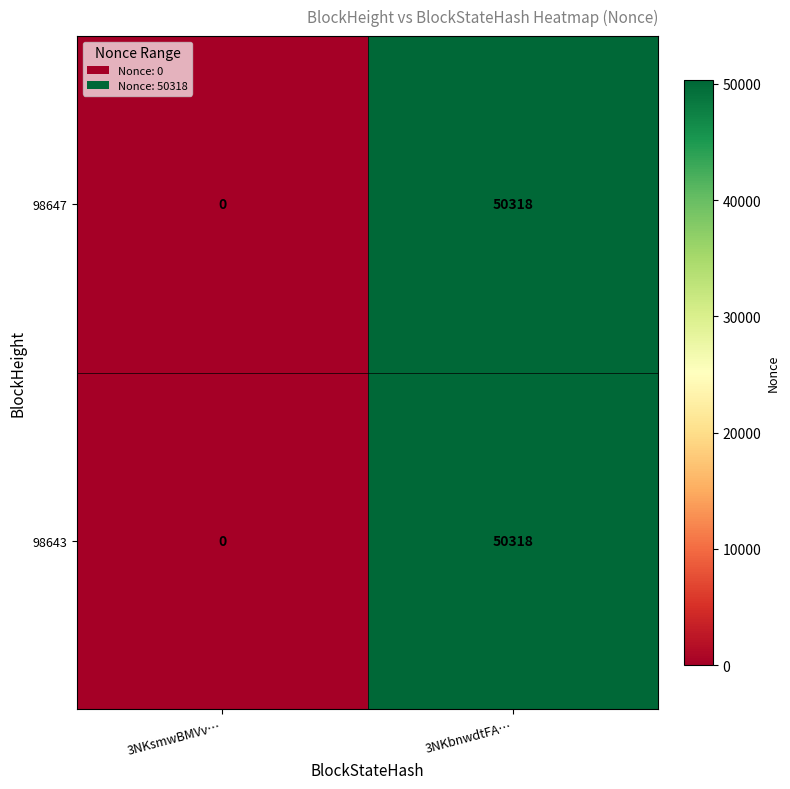

What is the approximate value of 98647 at 3NKbnwdtFA…, to the nearest 50?

50300